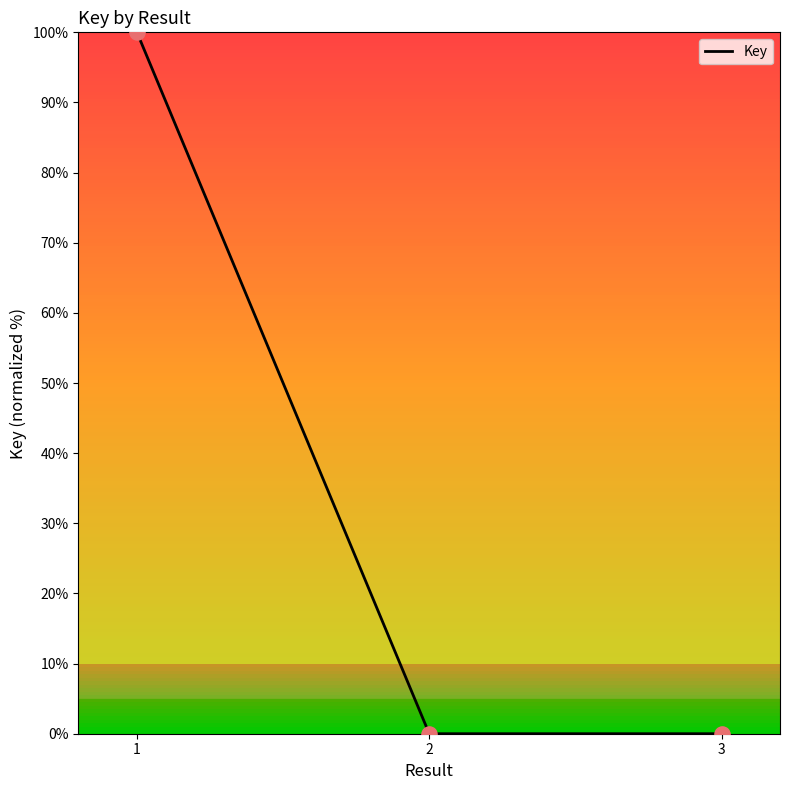

What is the change in value from 1 to 2?

-100.0